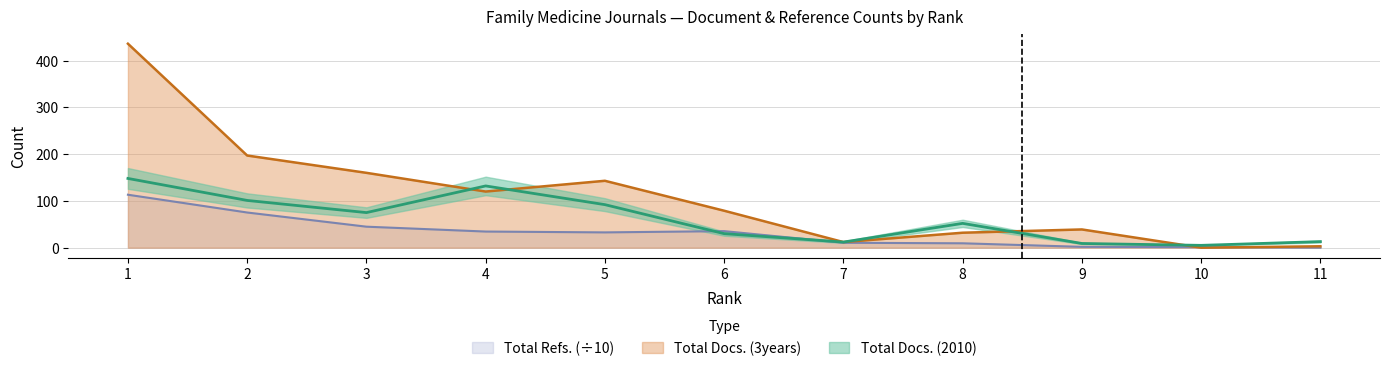

In Total Refs., how many points are higher than both neighbors (excluding endpoints)?

1